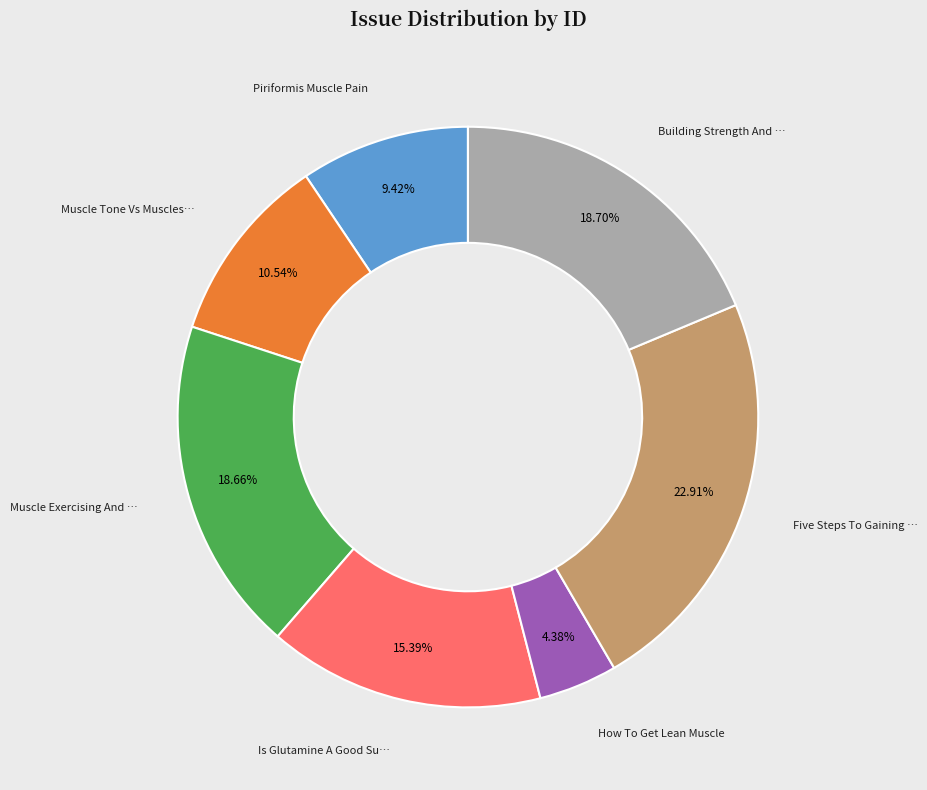

Is there any slice that represents more than half of the pie?

No